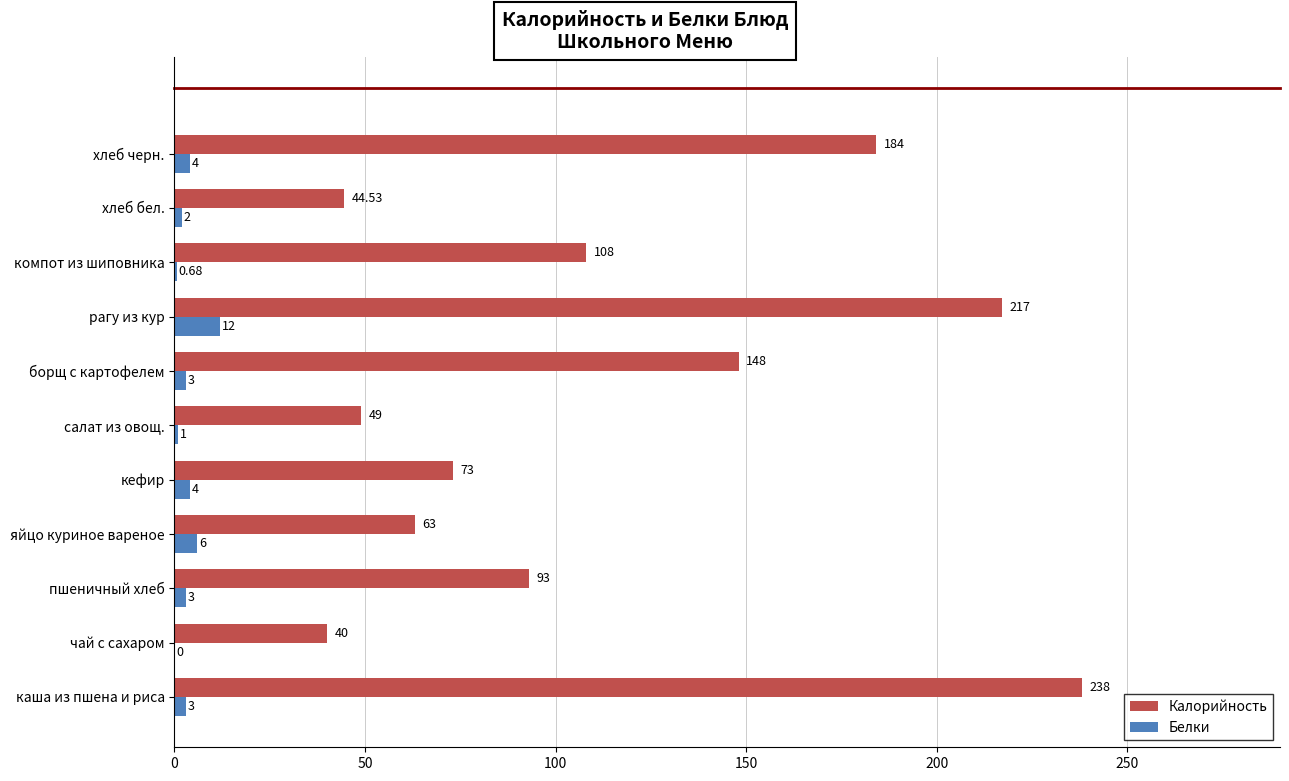

Which series changed the most between пшеничный хлеб and хлеб черн.?

Калорийность